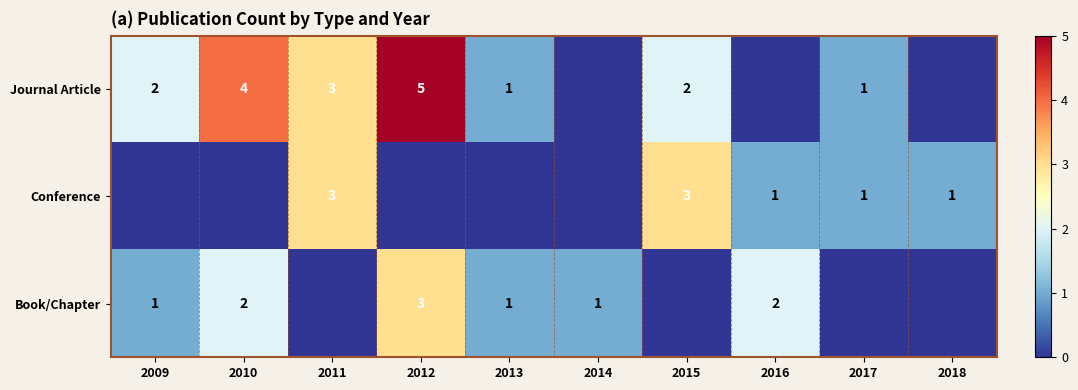

Which has a higher value, 2014 or 2016?

2014